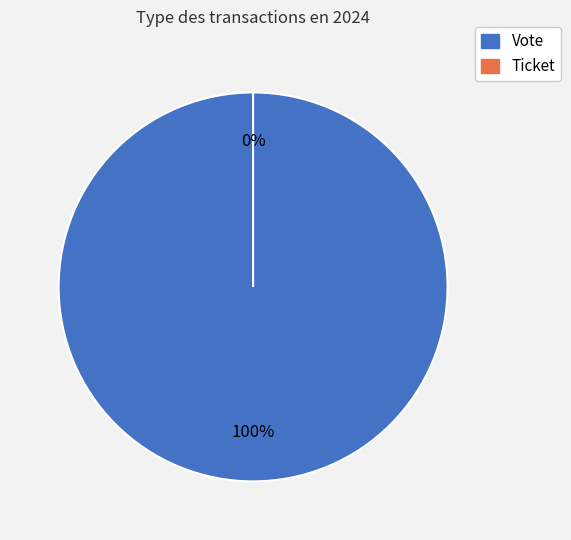

Rank the categories by value from lowest to highest.

Ticket, Vote